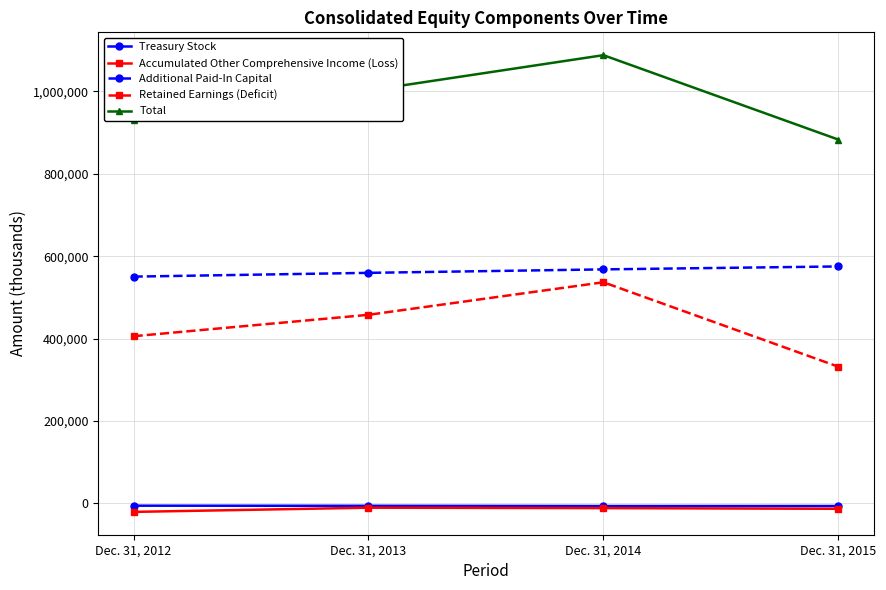

Rank the categories by Total value from highest to lowest.

Dec. 31, 2014, Dec. 31, 2013, Dec. 31, 2012, Dec. 31, 2015